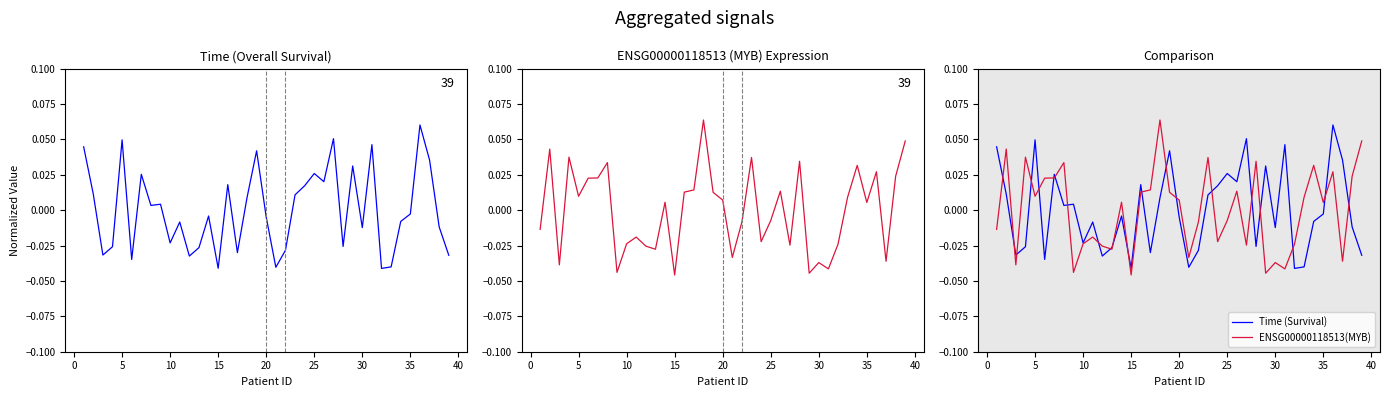

Between 25 and 29, which is larger?

25